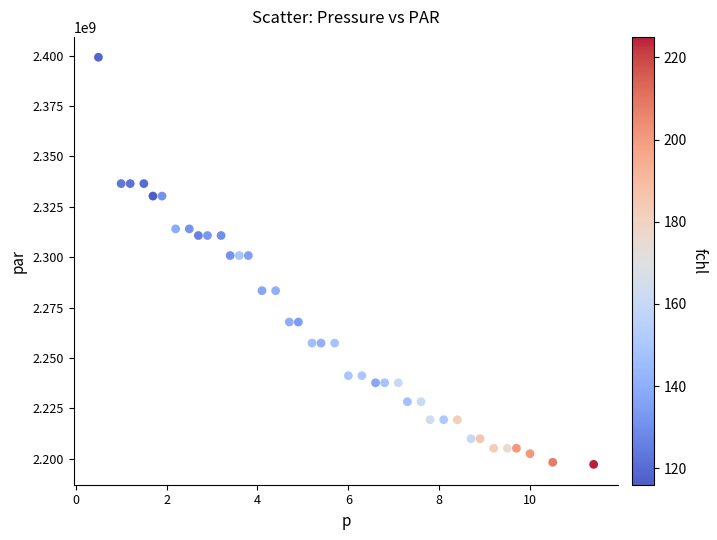

What is the range of Y values (max minus min)?

201921412